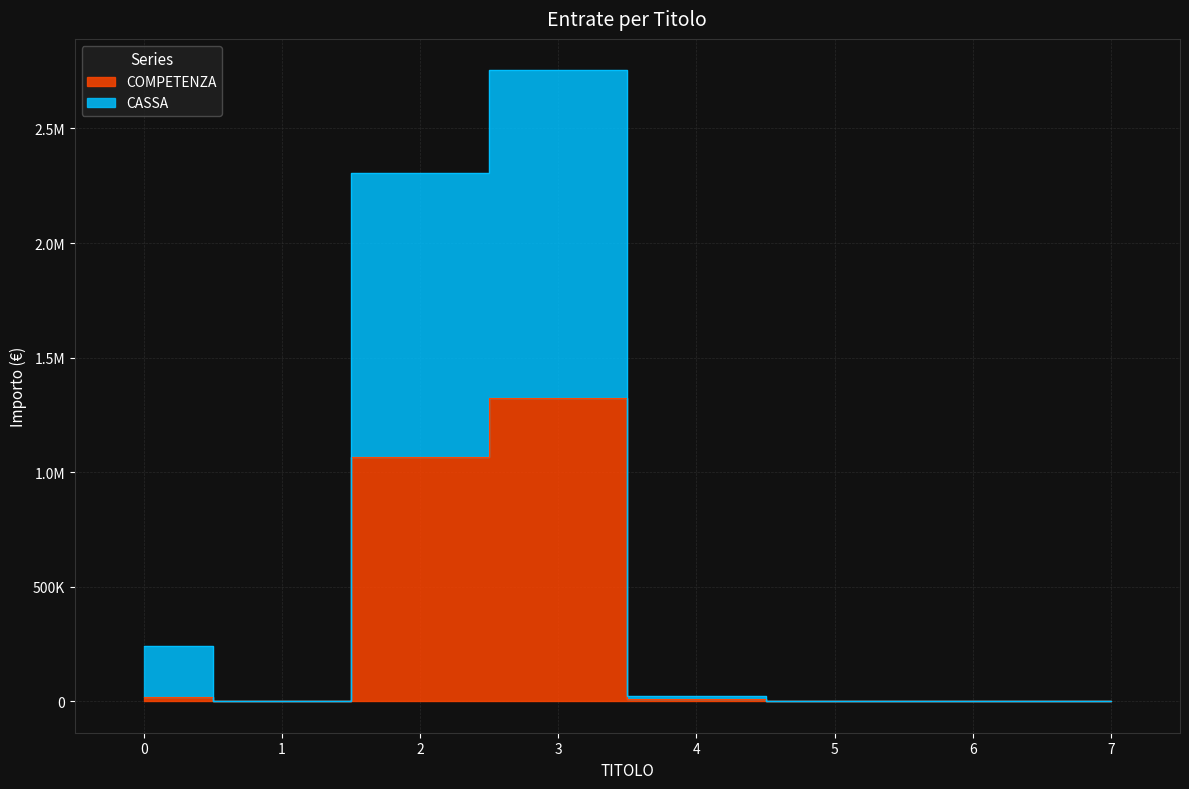

What is the average value of the COMPETENZA series?

302603.0